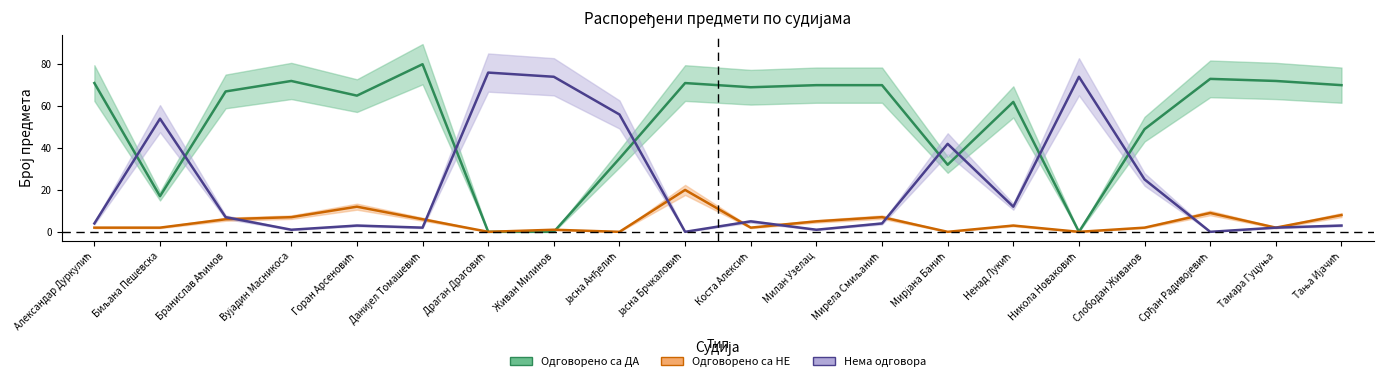

Reading left to right, list all the values displayed in this chart.

Одговорено са ДА: 71	17	67	72	65	80	0	0	35	71	69	70	70	32	62	0	49	73	72	70
Одговорено са НЕ: 2	2	6	7	12	6	0	1	0	20	2	5	7	0	3	0	2	9	2	8
Нема одговора: 4	54	7	1	3	2	76	74	56	0	5	1	4	42	12	74	25	0	2	3